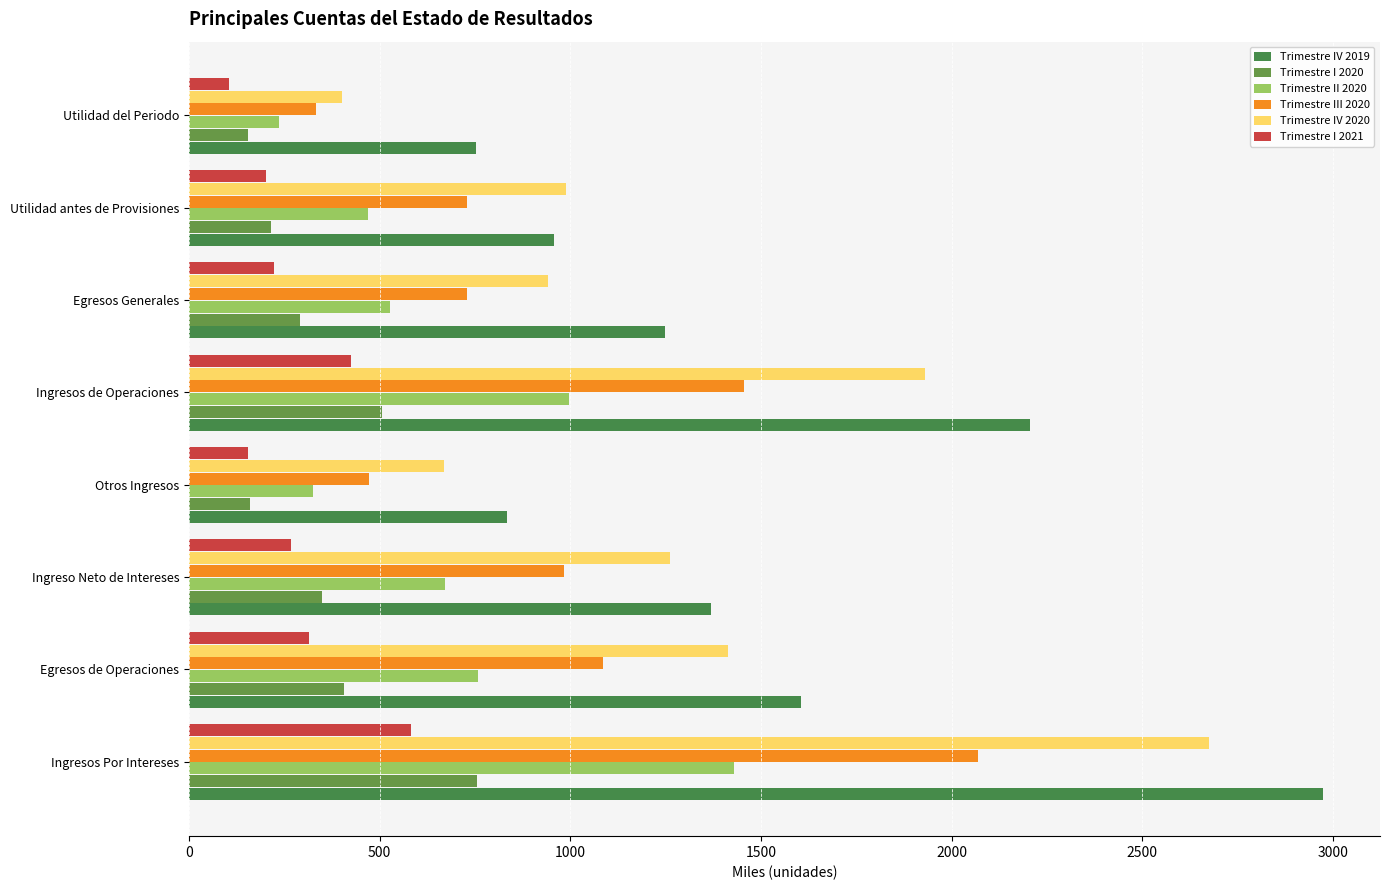

What is the sum of the Trimestre IV 2019 values at Utilidad antes de Provisiones and Otros Ingresos?

1790.6